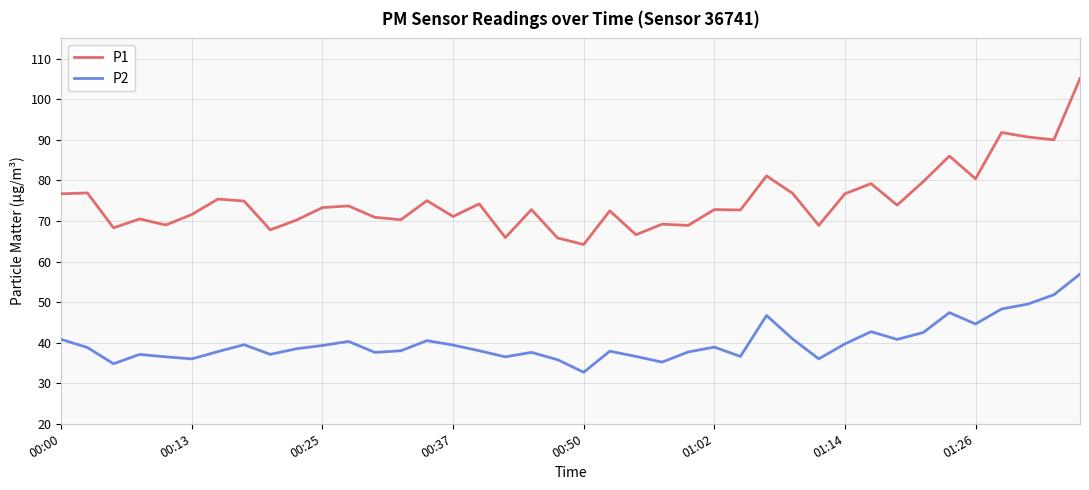

Which series has the largest total across all categories?

P1